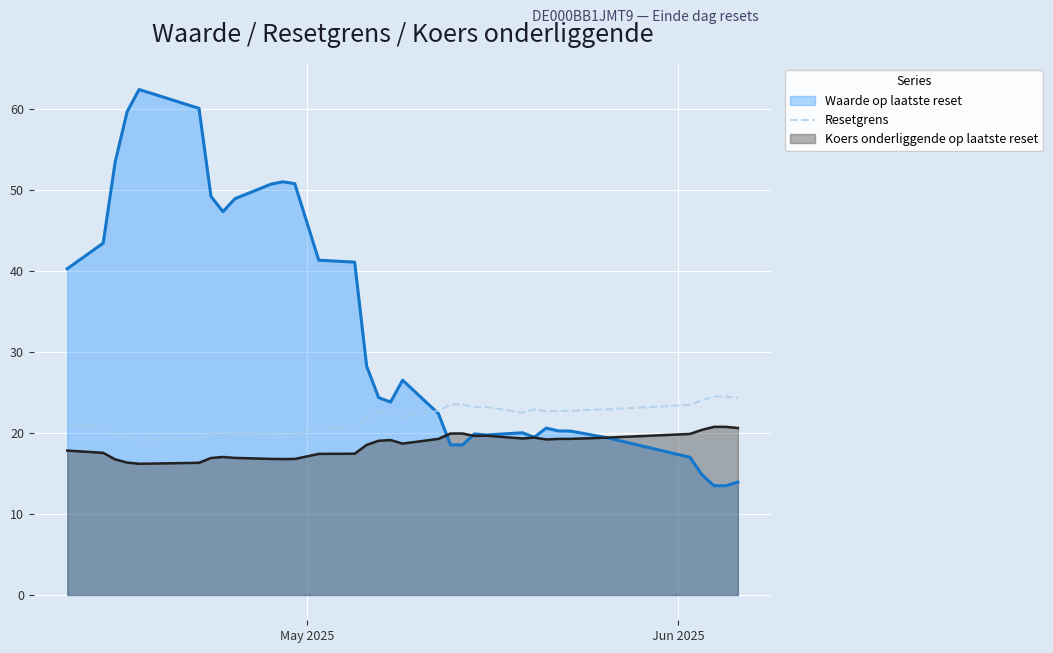

What is the minimum value shown in the chart?

13.5